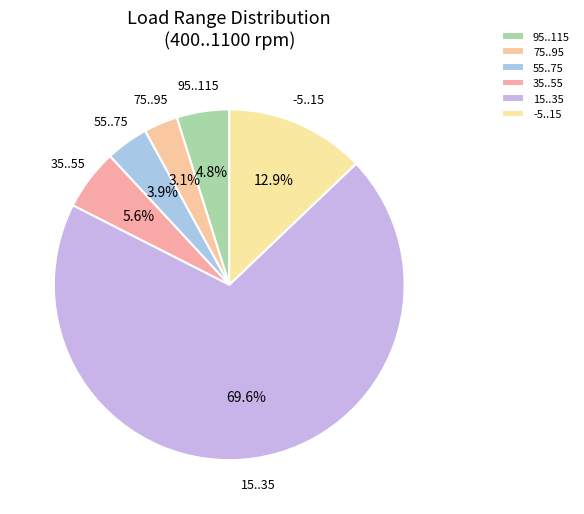

How many slices are in this pie chart?

6